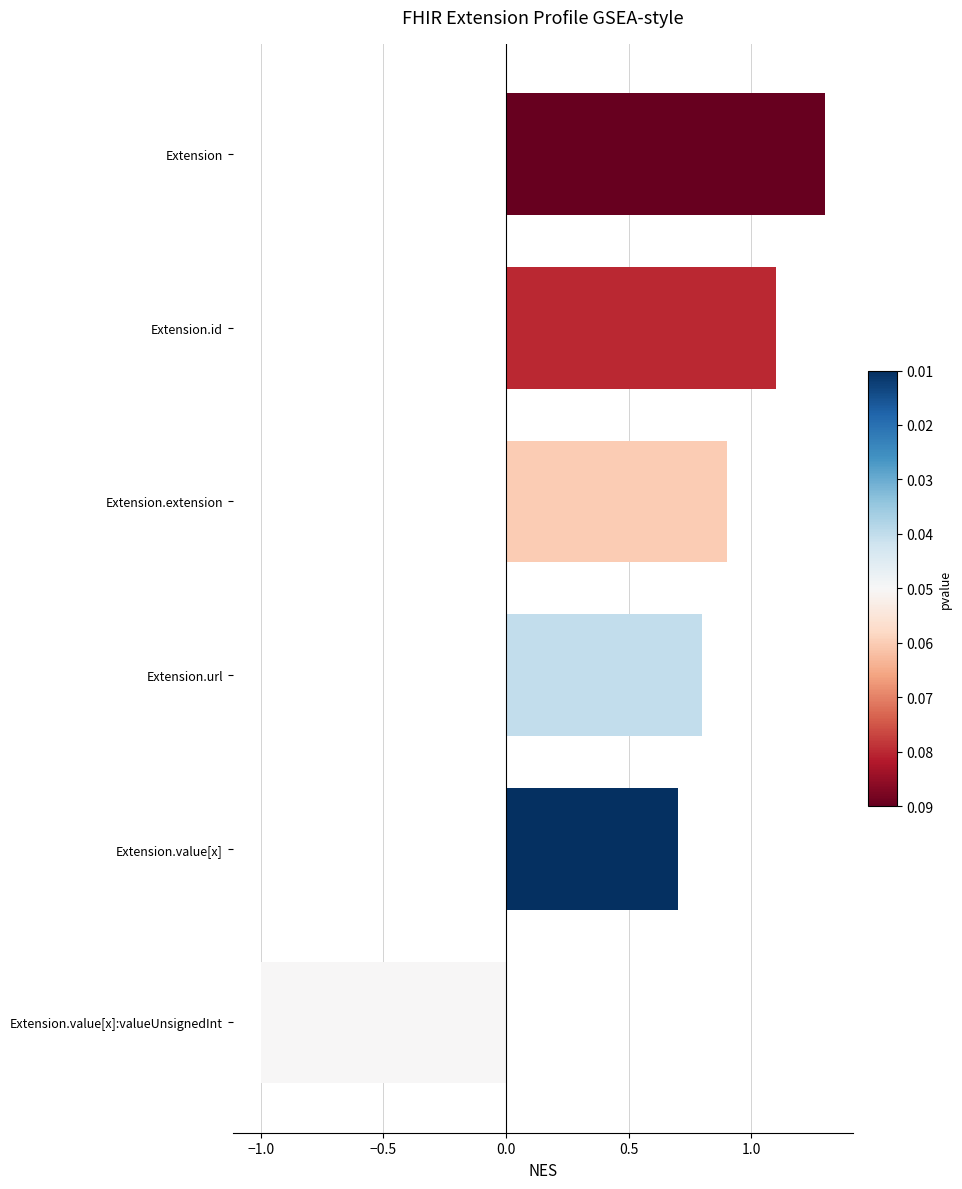

What is the smallest value displayed?

-1.0